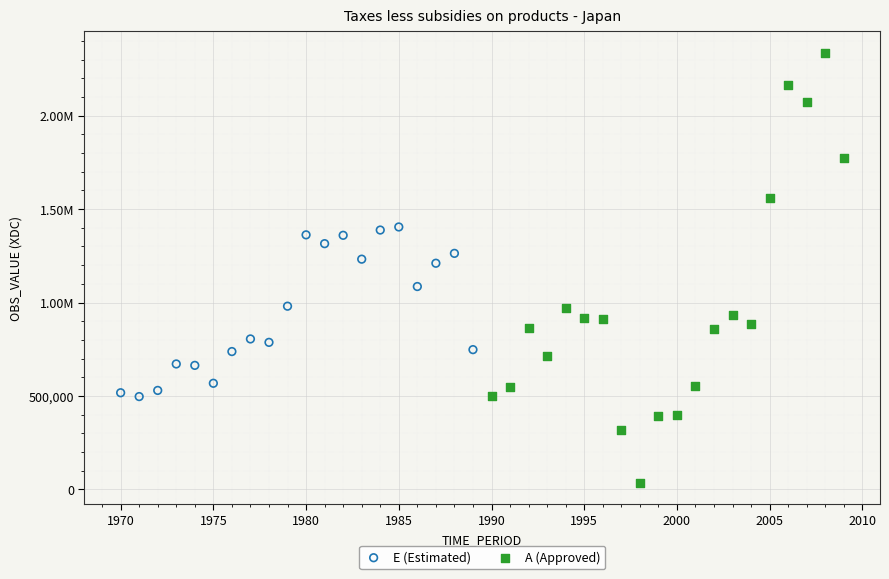

What are all the series names shown in the legend?

E (Estimated), A (Approved)